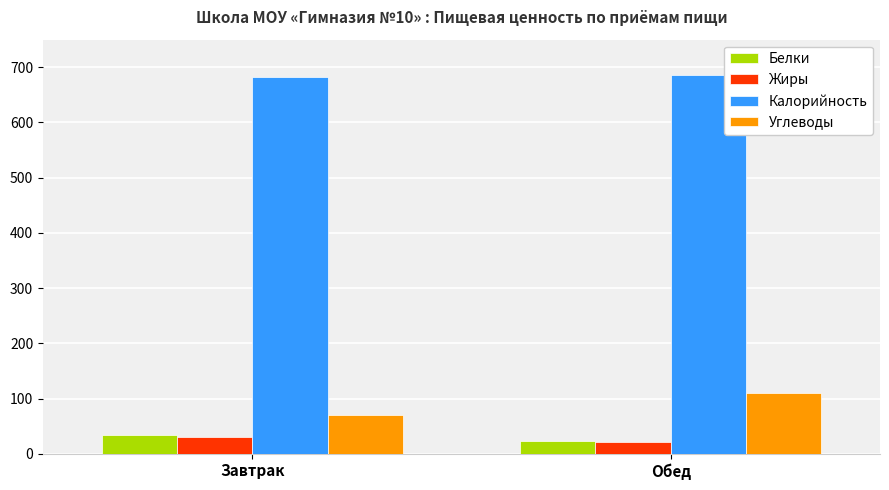

What is the smallest value displayed?

20.9